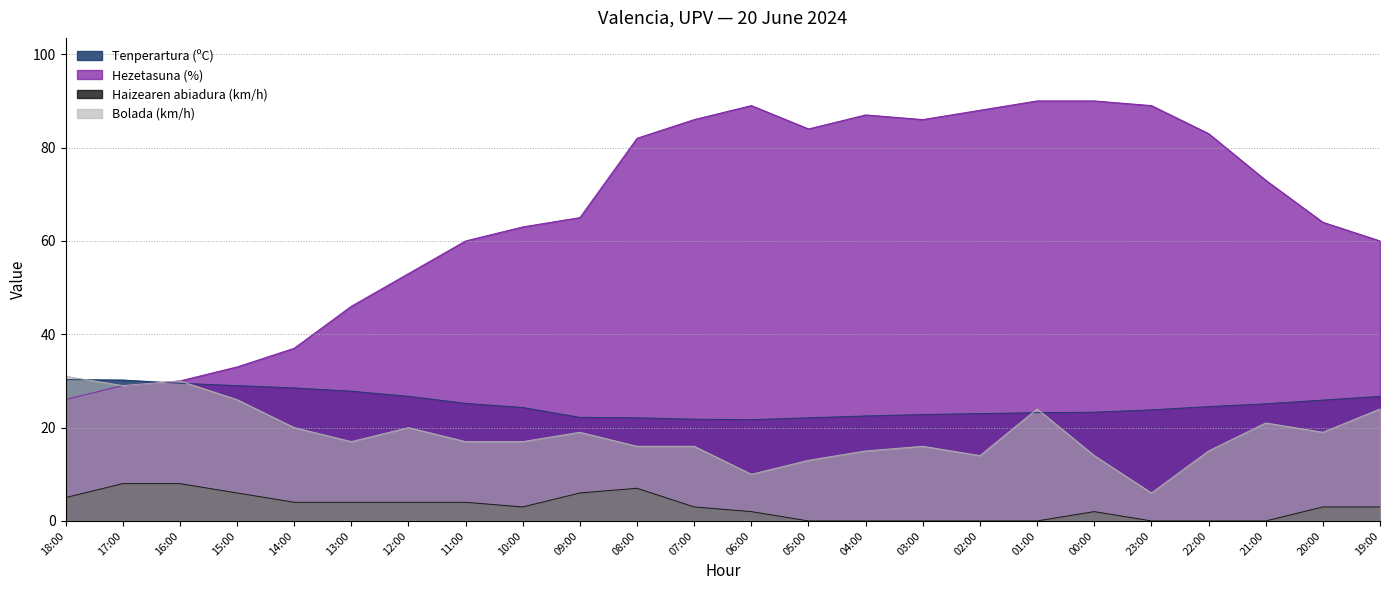

Reading left to right, what are all the values shown in this chart?

Tenperartura (ºC): 30.3	30.2	29.5	29.0	28.5	27.8	26.7	25.2	24.3	22.2	22.1	21.8	21.7	22.1	22.5	22.8	23.0	23.2	23.3	23.8	24.5	25.1	25.9	26.7
Hezetasuna (%): 26.0	29.0	30.0	33.0	37.0	46.0	53.0	60.0	63.0	65.0	82.0	86.0	89.0	84.0	87.0	86.0	88.0	90.0	90.0	89.0	83.0	73.0	64.0	60.0
Haizearen abiadura (km/h): 5.0	8.0	8.0	6.0	4.0	4.0	4.0	4.0	3.0	6.0	7.0	3.0	2.0	0.0	0.0	0.0	0.0	0.0	2.0	0.0	0.0	0.0	3.0	3.0
Bolada (km/h): 31.0	29.0	30.0	26.0	20.0	17.0	20.0	17.0	17.0	19.0	16.0	16.0	10.0	13.0	15.0	16.0	14.0	24.0	14.0	6.0	15.0	21.0	19.0	24.0